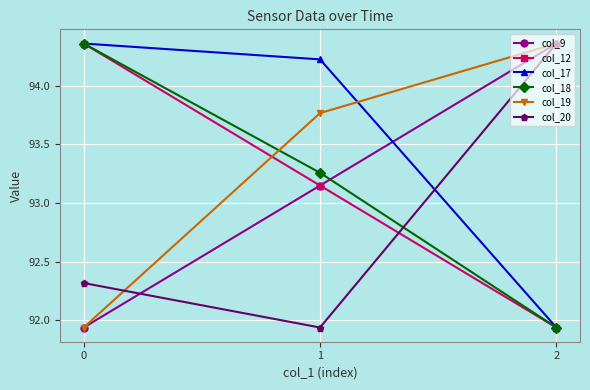

List the labels in order of col_19 value, smallest first.

0, 1, 2